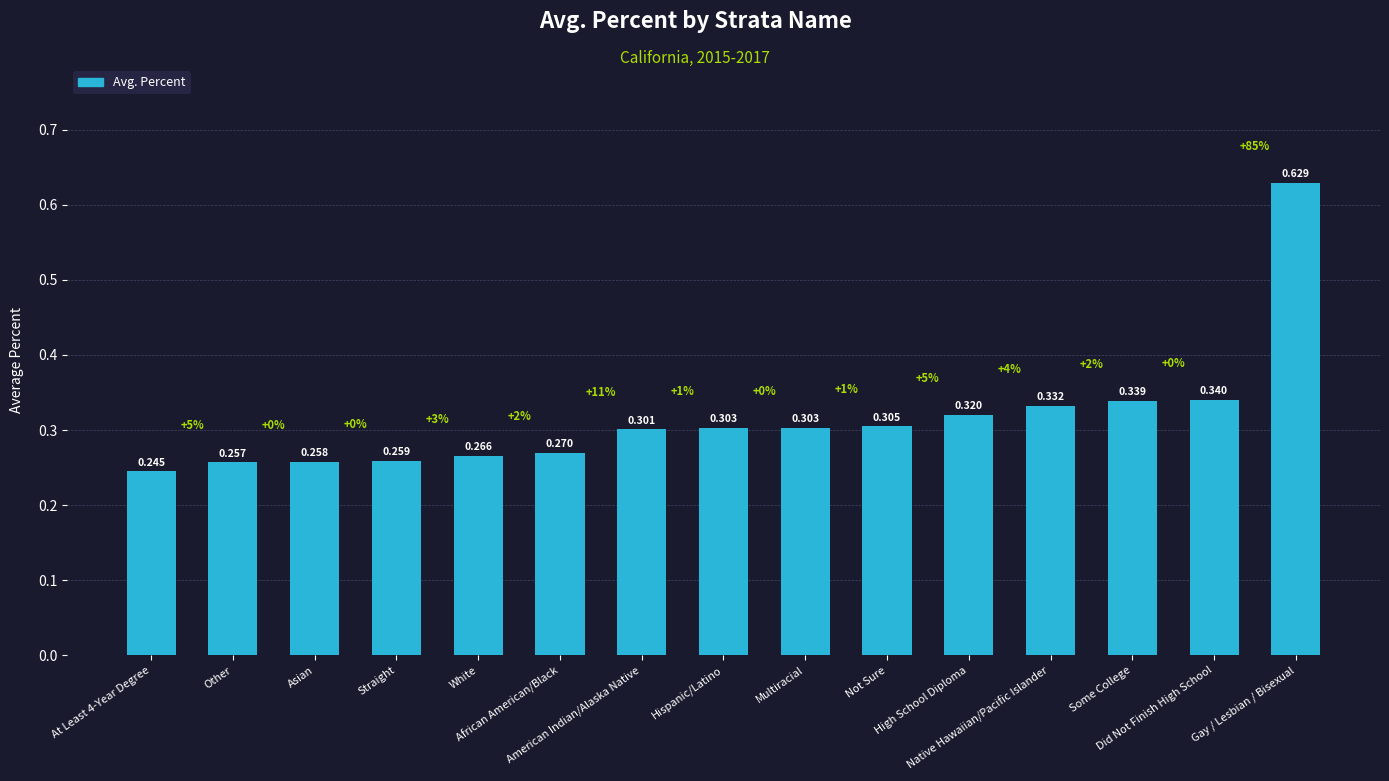

What value does the data have at Multiracial?

0.3